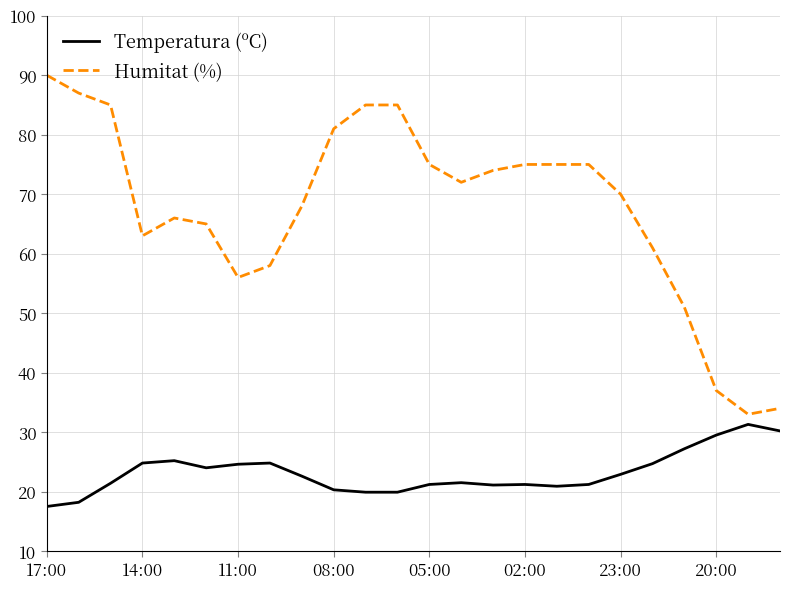

List the series in order of their overall mean, lowest first.

Temperatura (ºC), Humitat (%)